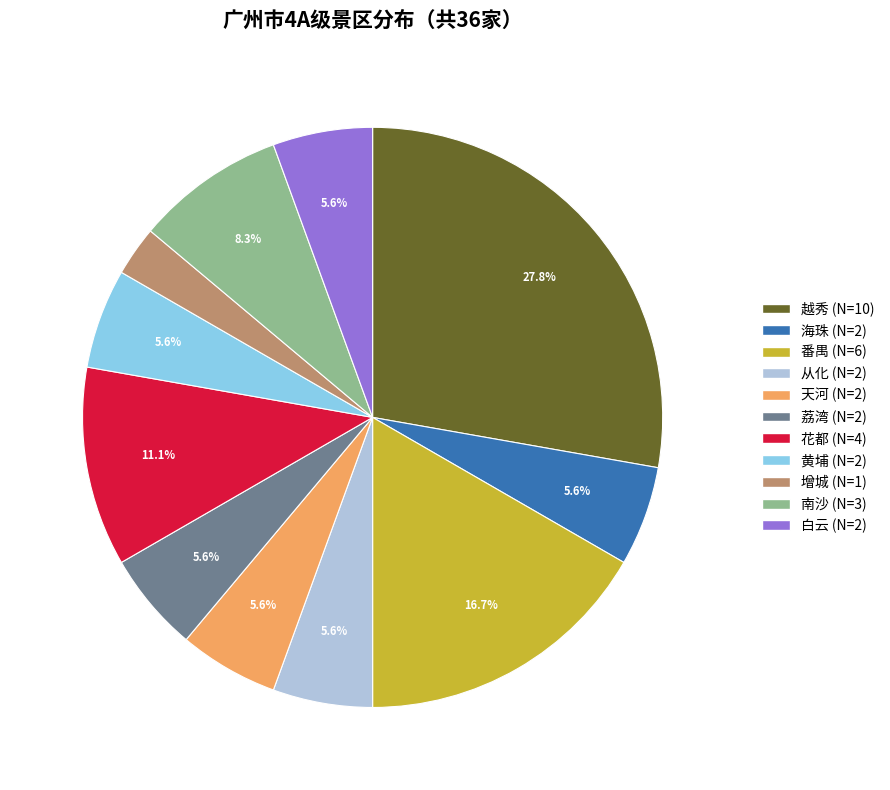

How many slices are in this pie chart?

11